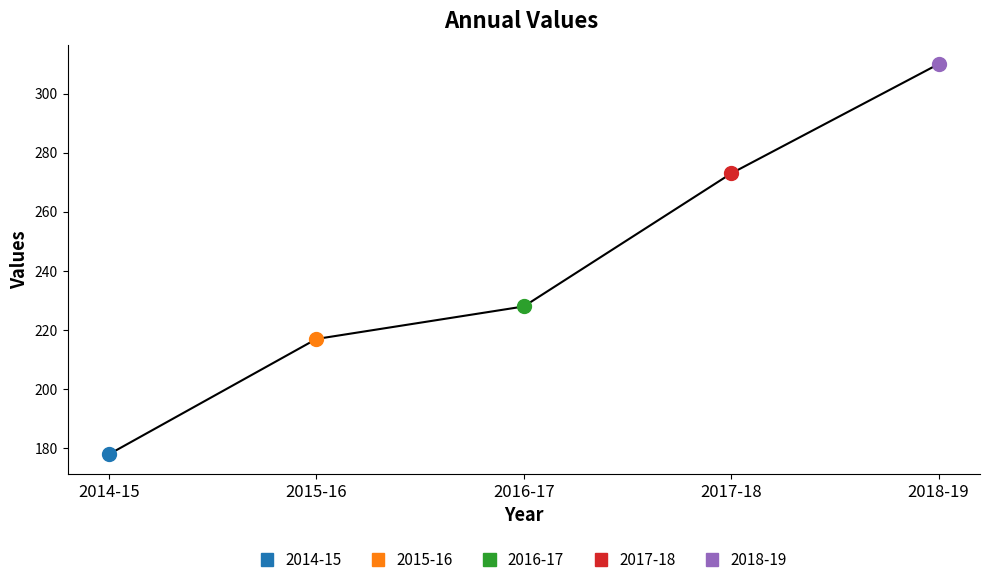

Approximately how many times larger is the value at 2017-18 compared to 2018-19?

0.9